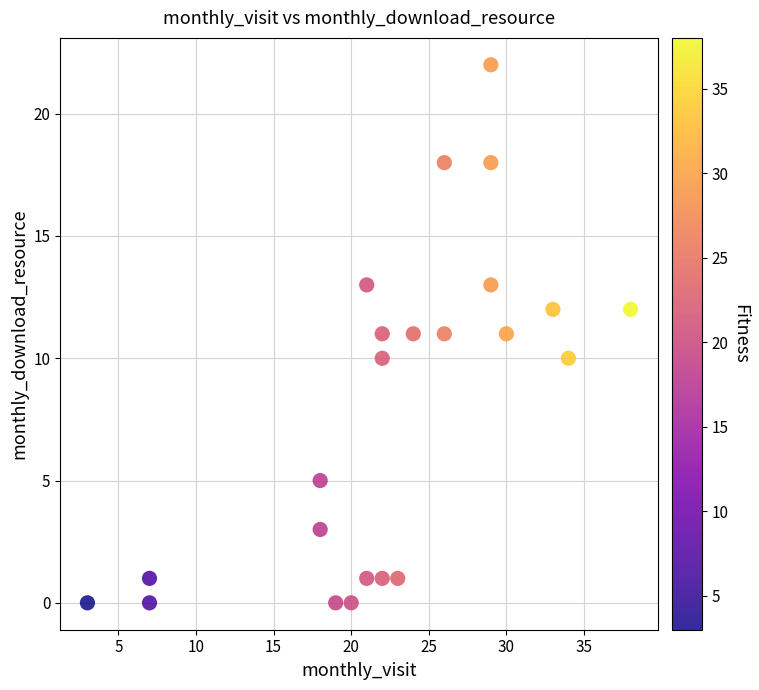

What is the range of Y values (max minus min)?

22